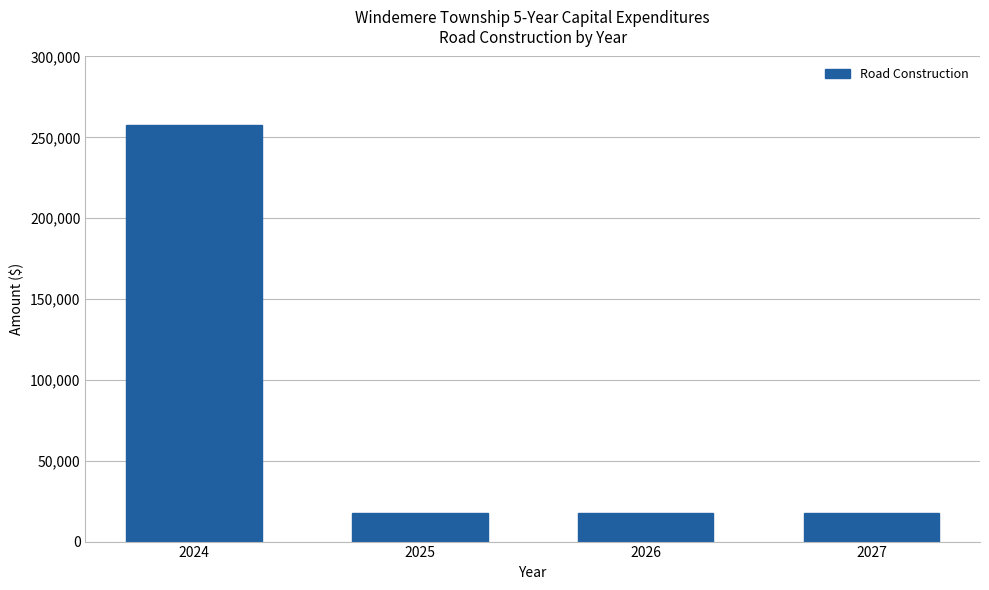

Reading left to right, list all the values displayed in this chart.

257500	17500	17500	17500